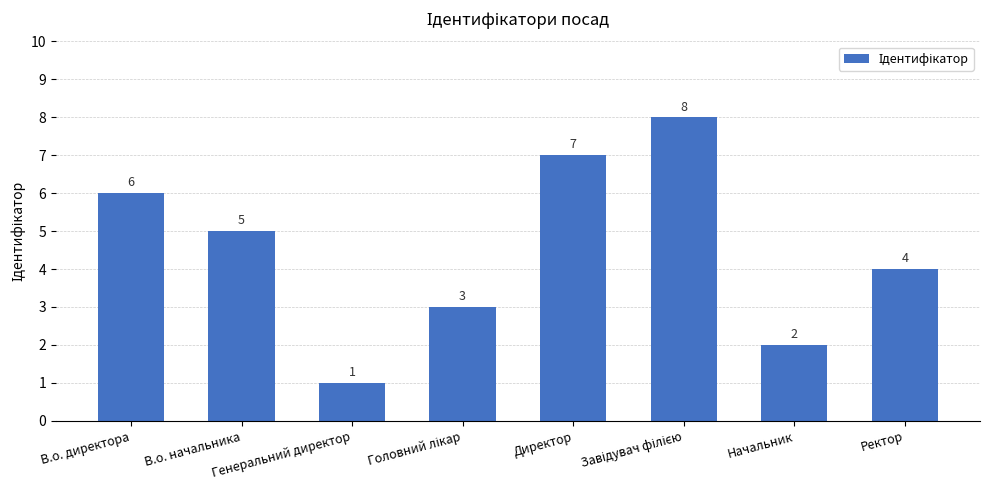

At which label does the data first exceed 5?

В.о. директора